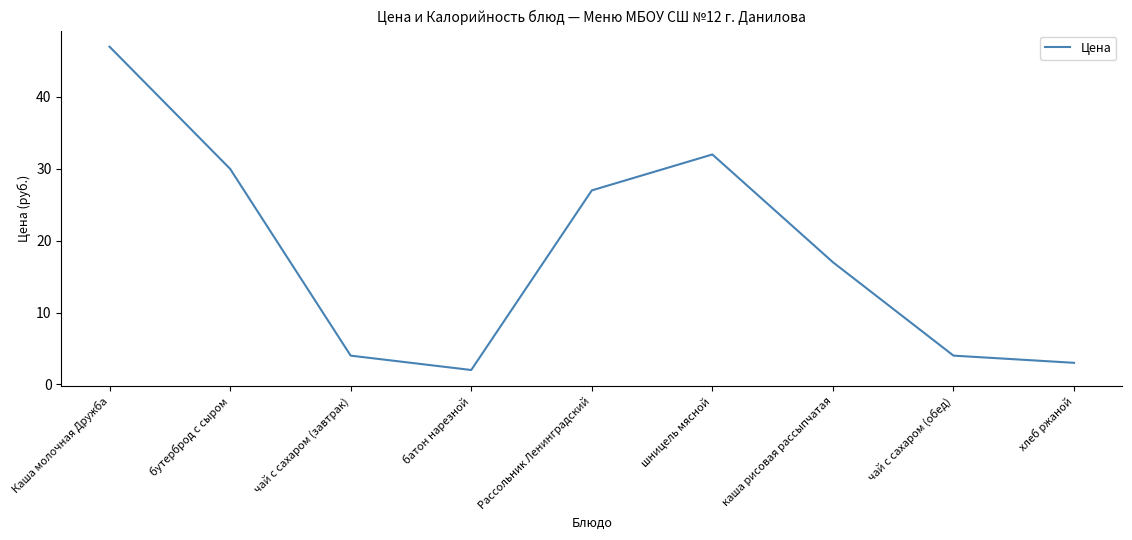

Does the chart have visible grid lines?

No